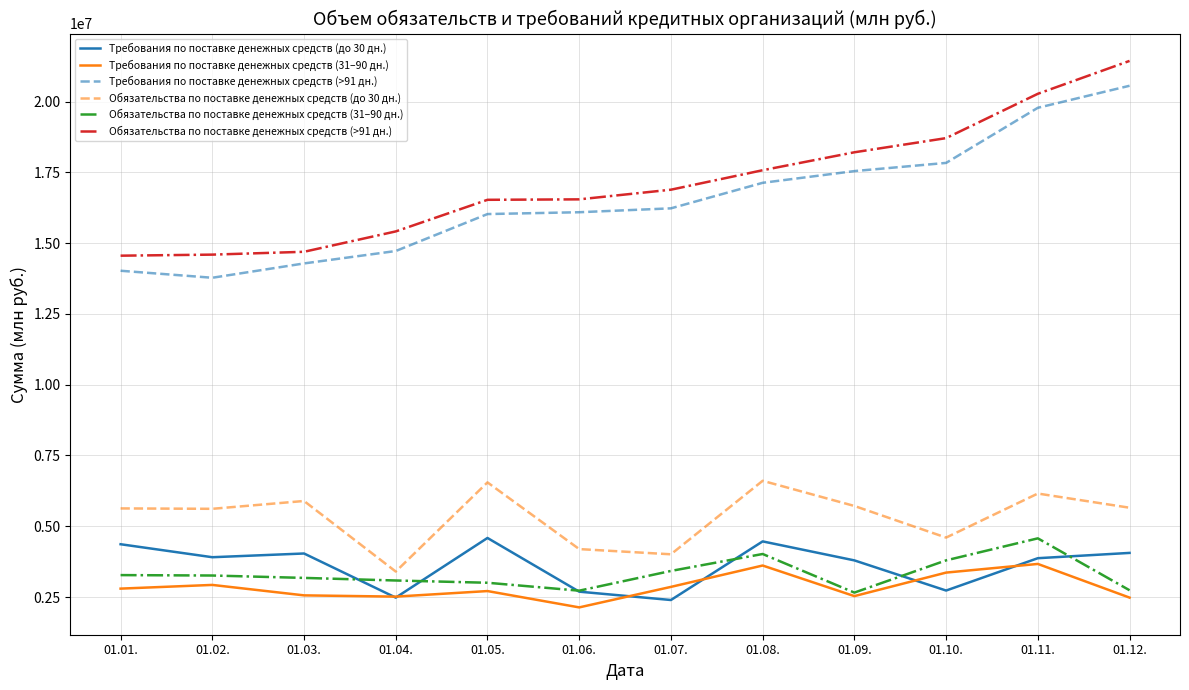

What position from the right is 01.02.?

11